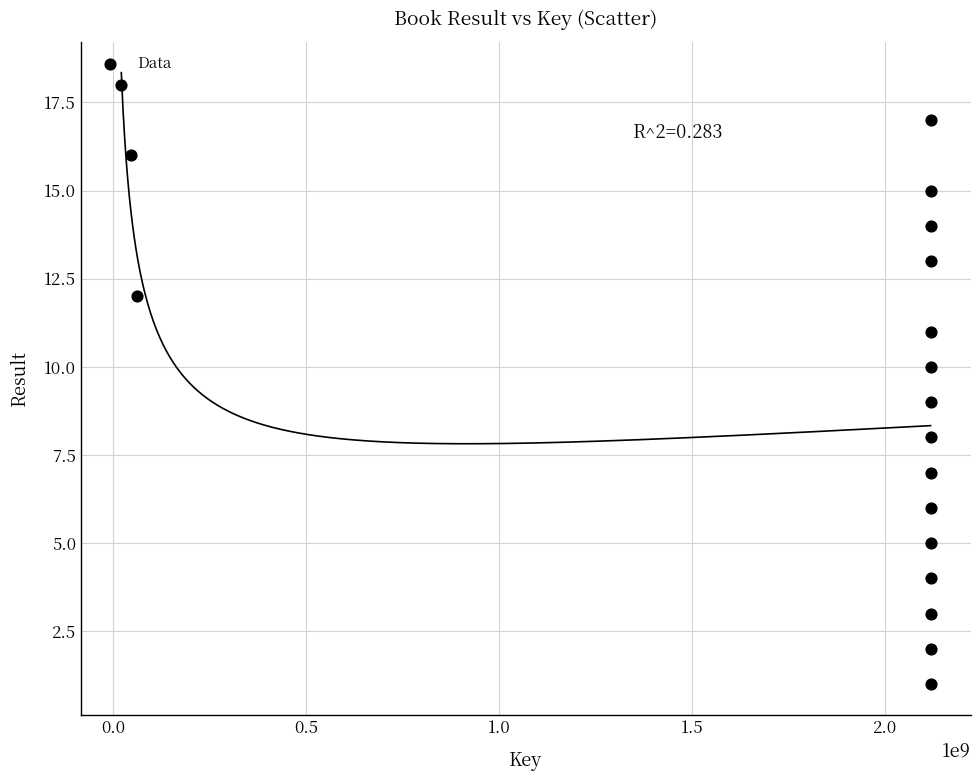

What is the range of X values (max minus min)?

2097328934